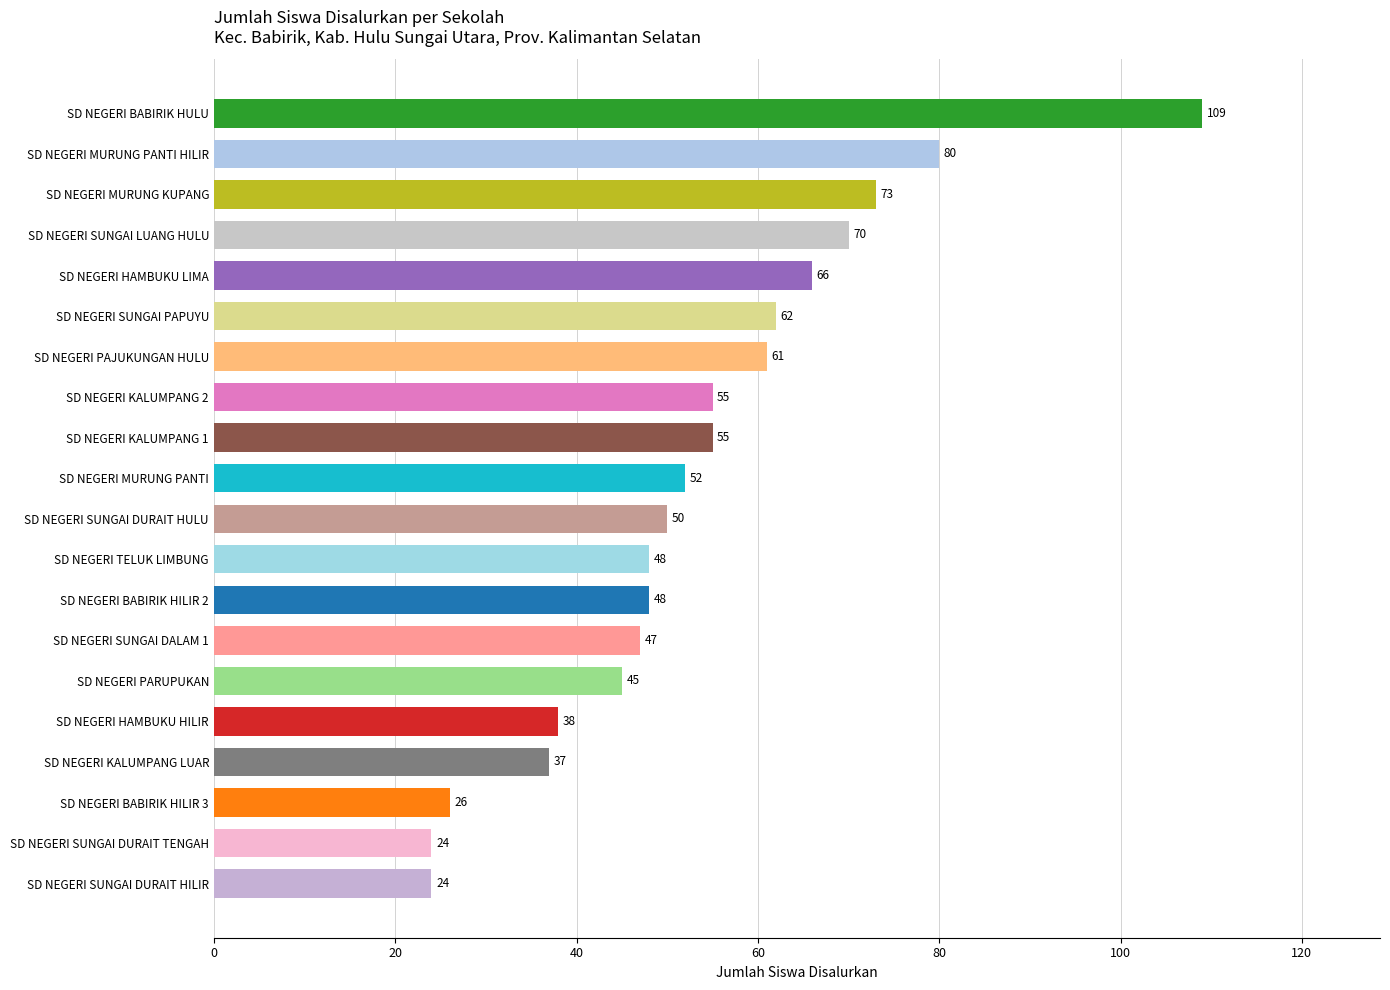

What is the ratio of the value at SD NEGERI SUNGAI PAPUYU to the value at SD NEGERI SUNGAI DURAIT TENGAH?

2.6